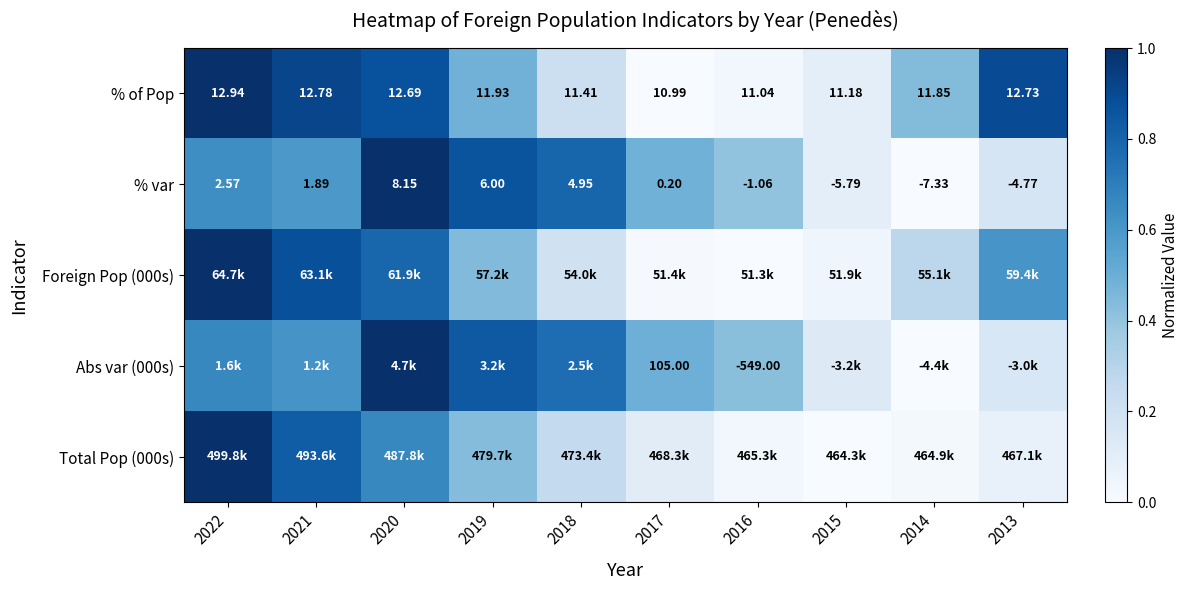

How many series are shown in this chart?

5